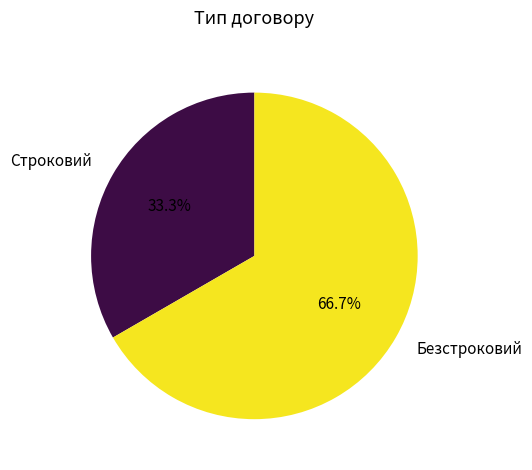

Which slice is the largest?

Безстроковий